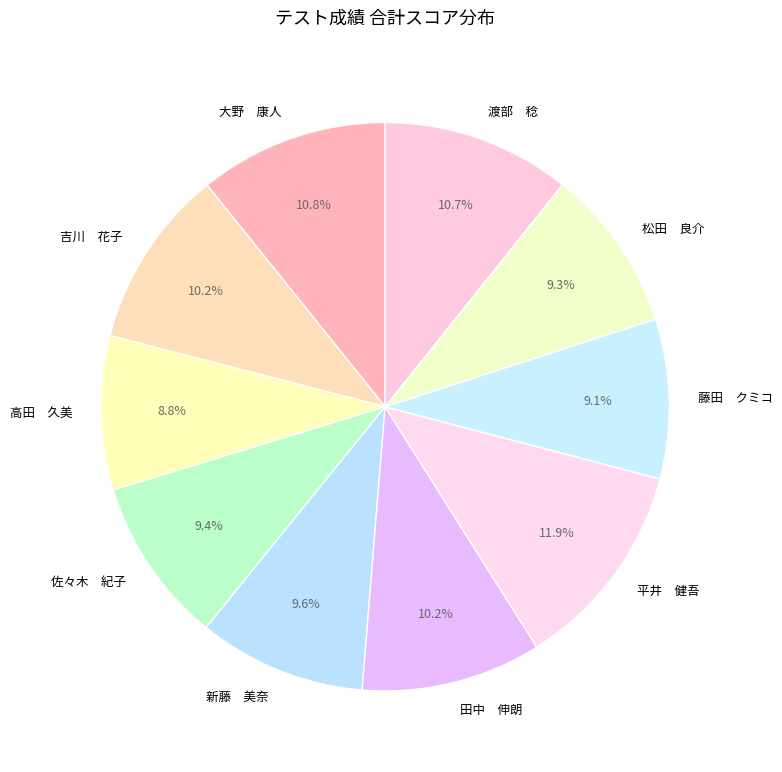

Is there any slice that represents more than half of the pie?

No